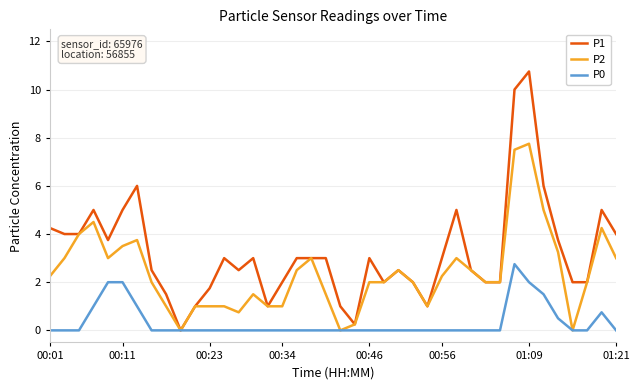

Which series has the widest spread of values?

P1